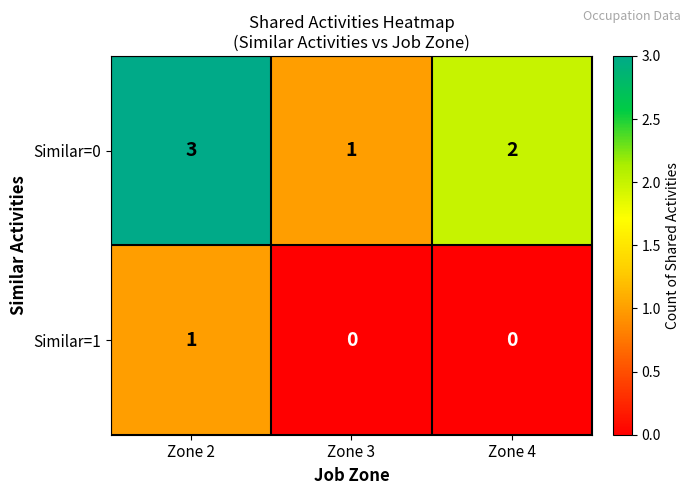

Which series has the largest total across all categories?

Similar=0